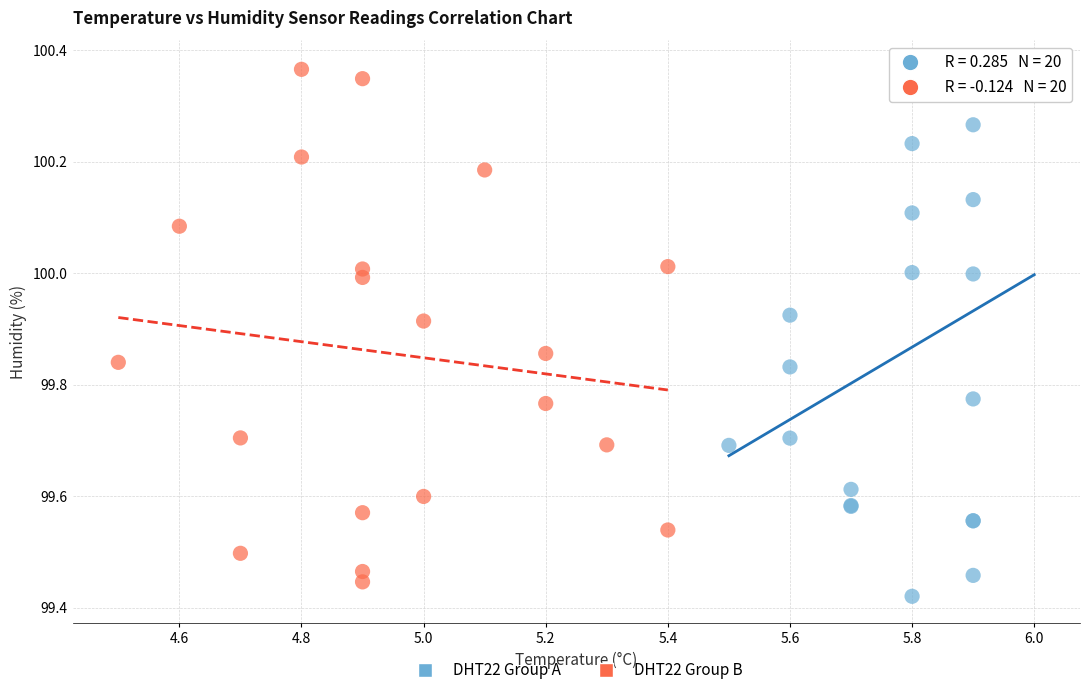

What are all the series names shown in the legend?

DHT22 Group A, DHT22 Group B